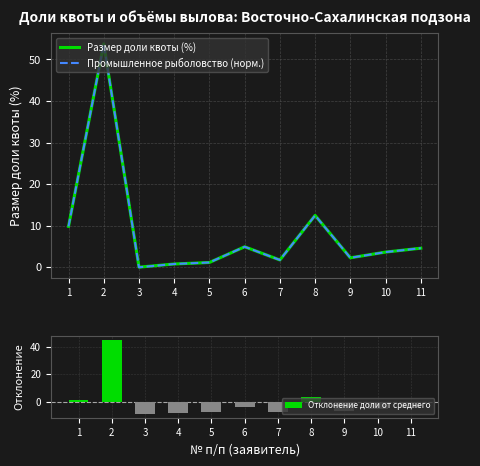

Are the bars grouped side by side (vs. stacked)?

Yes